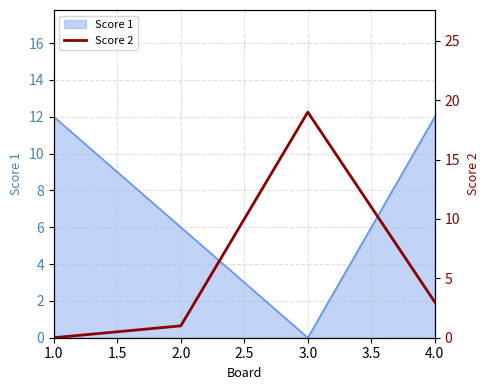

True or false: Score 1 has a value of 6 at 3.0.

False